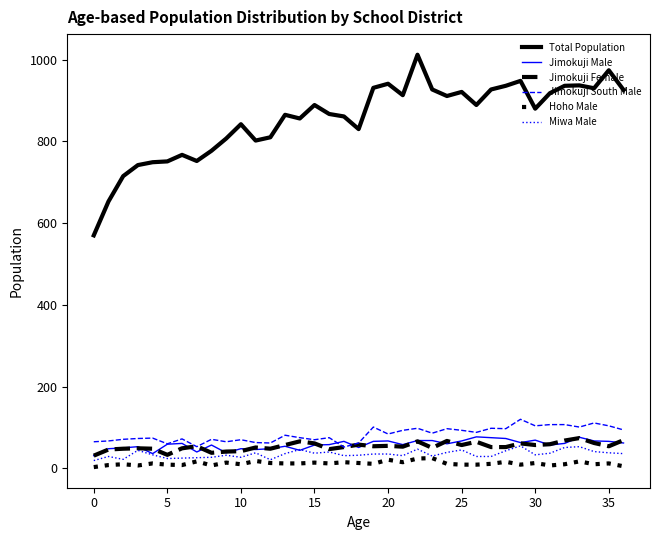

What is the average value of the Jimokuji South Male series?

83